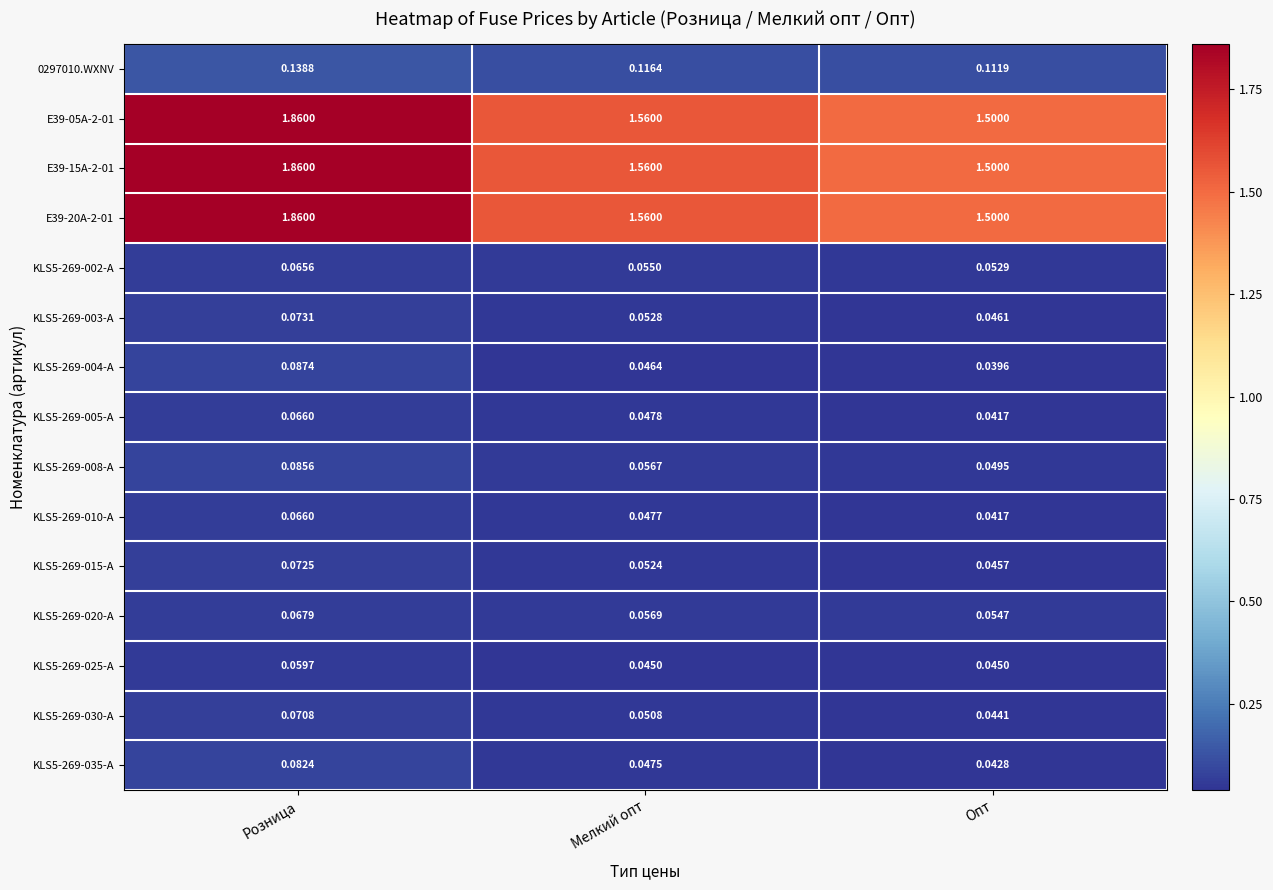

At which label is KLS5-269-004-A closest to 0?

Опт